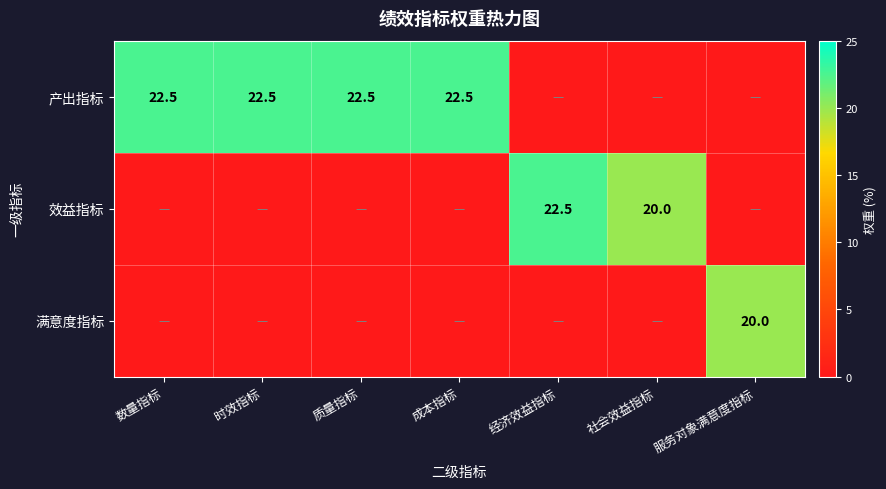

Is it true that 满意度指标 equals 10.5 at 服务对象满意度指标?

False